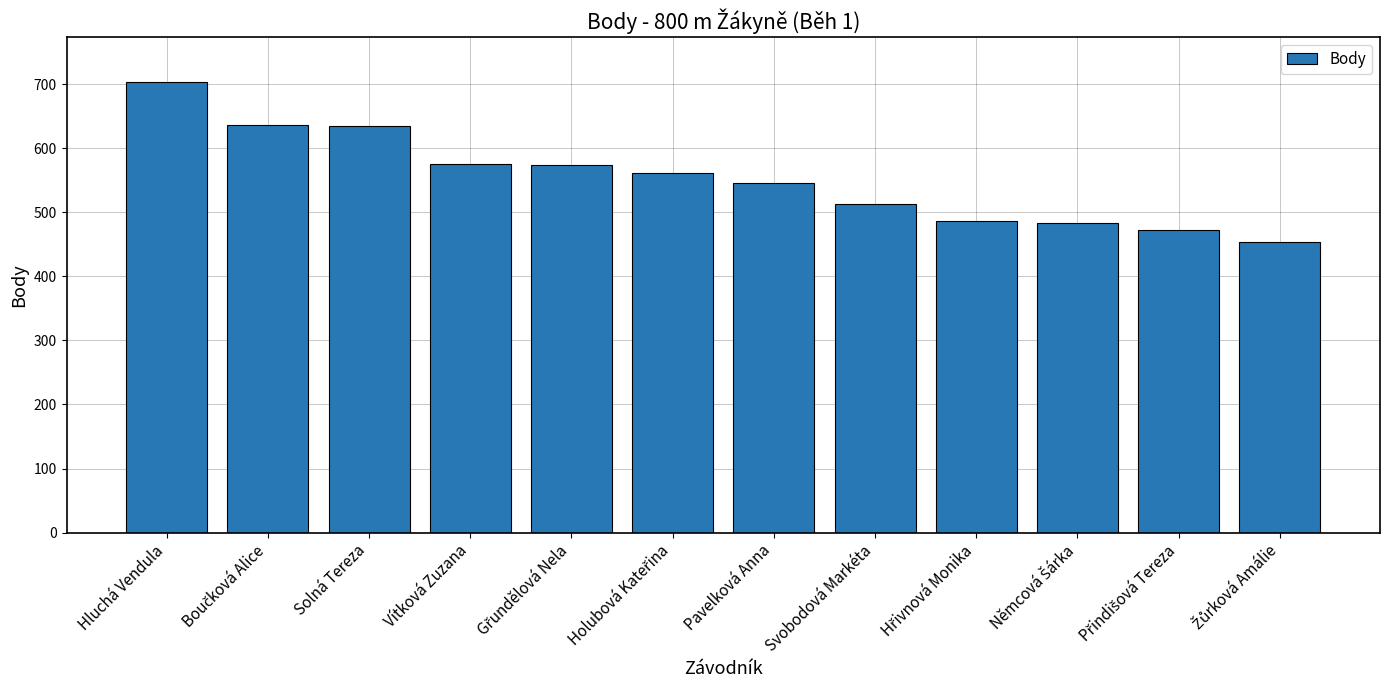

What is the label of the 3rd bar from the left?

Solná Tereza